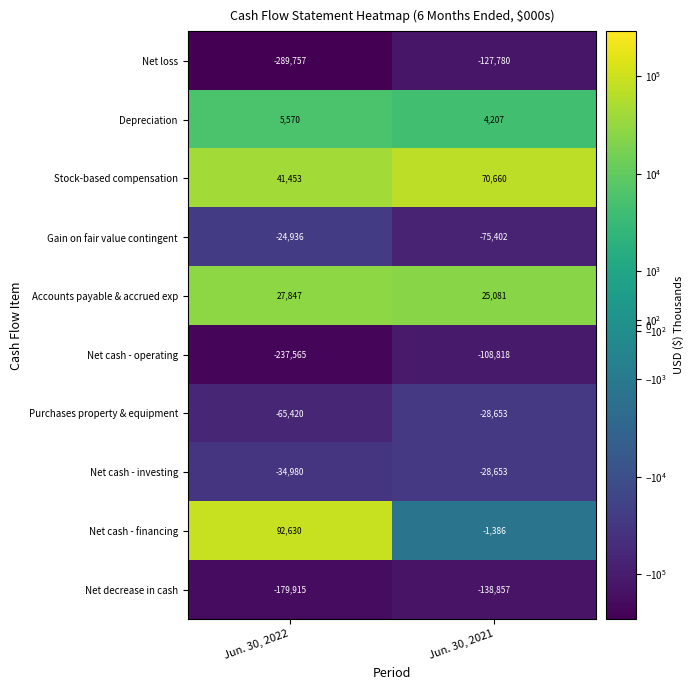

Which series changed the most between Jun. 30, 2022 and Jun. 30, 2021?

Net loss